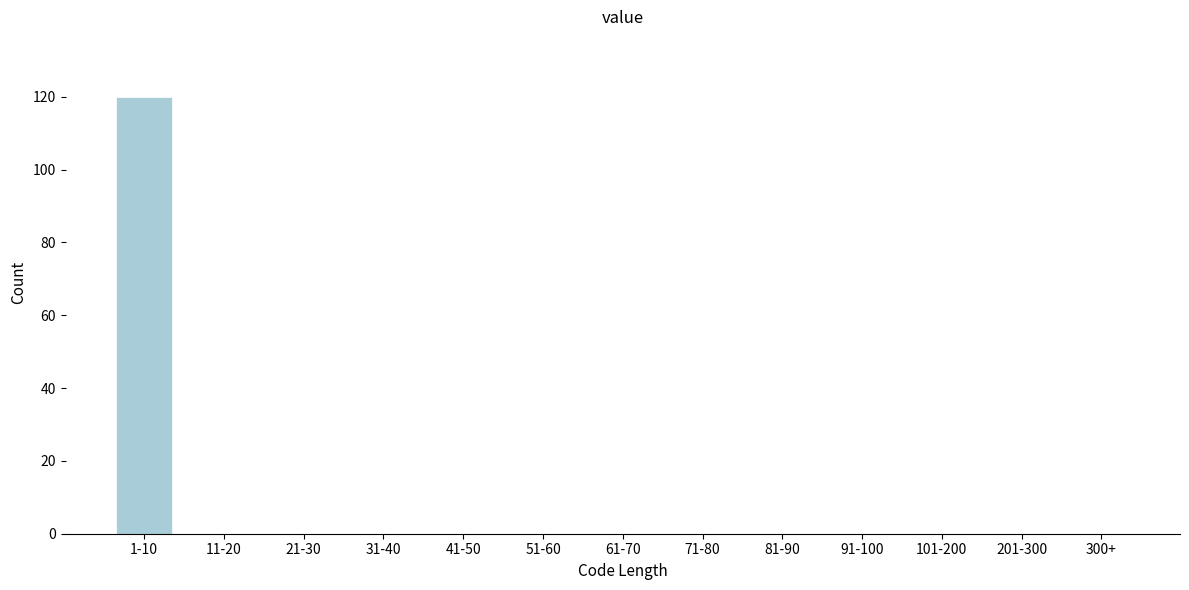

Reading left to right, what are all the values shown in this chart?

1-10=120	11-20=0	21-30=0	31-40=0	41-50=0	51-60=0	61-70=0	71-80=0	81-90=0	91-100=0	101-200=0	201-300=0	300+=0